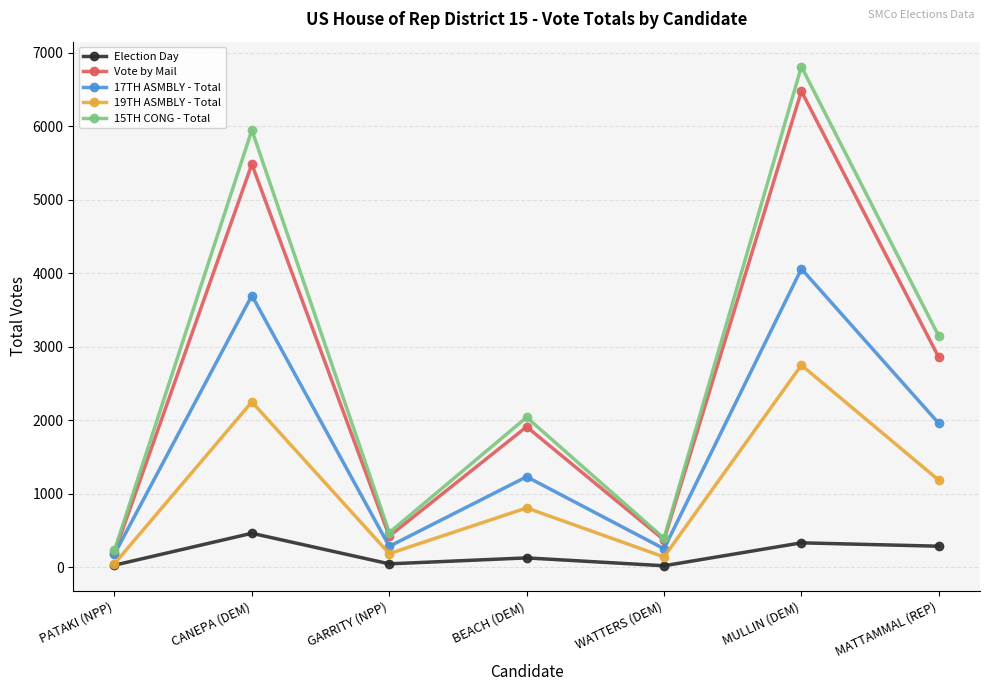

Which series has the largest range (max minus min)?

15TH CONG - Total